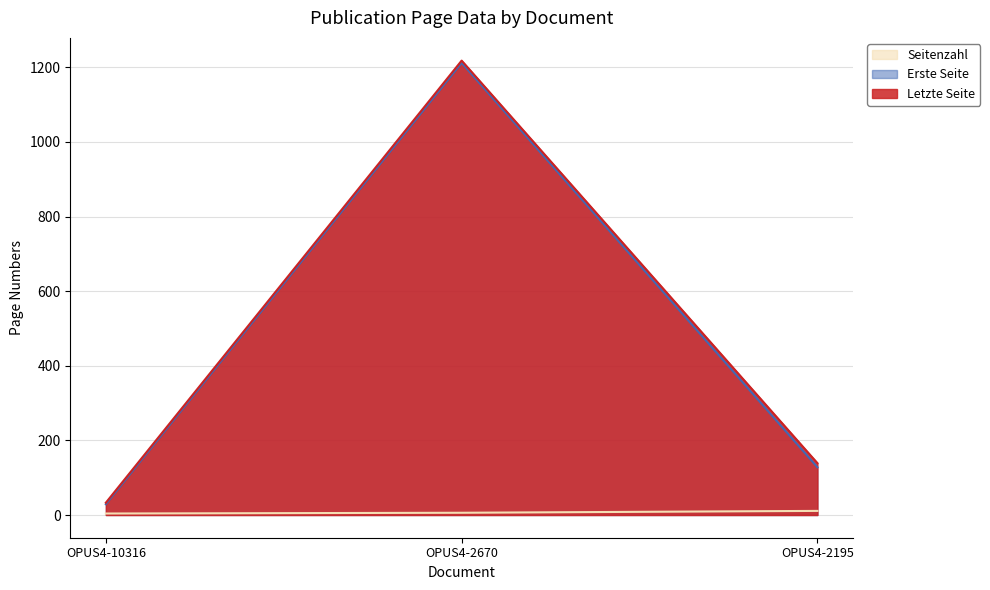

What is the sum of the Seitenzahl values at OPUS4-10316 and OPUS4-2195?

15